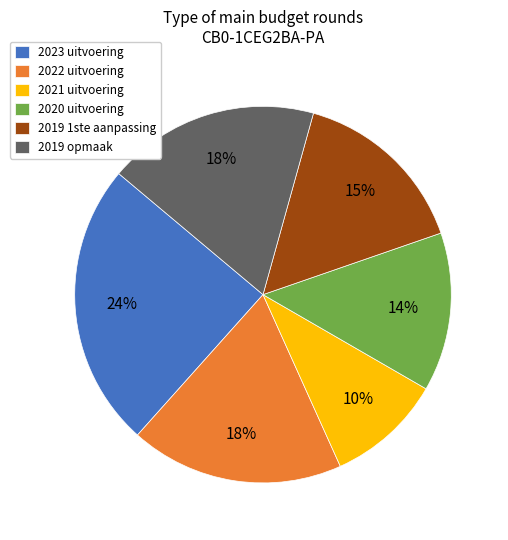

Is there a majority slice in this chart?

No